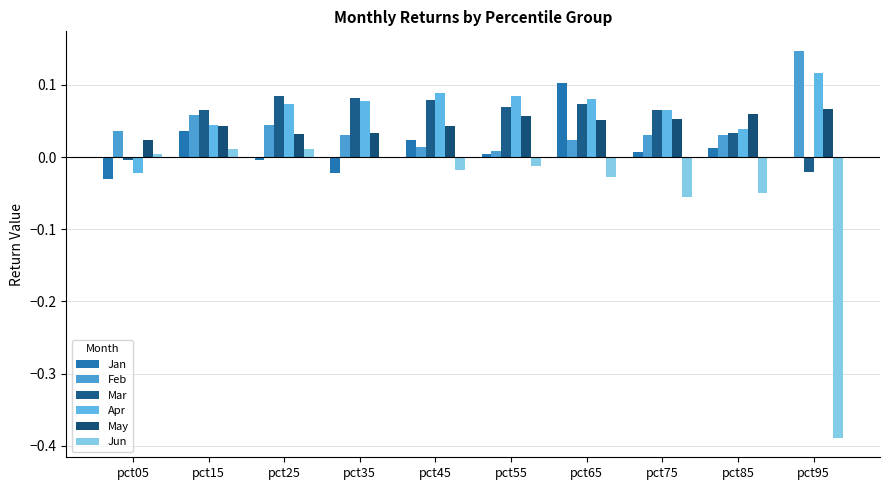

Rank the series at pct45 from highest to lowest value.

Apr, Mar, May, Jan, Feb, Jun